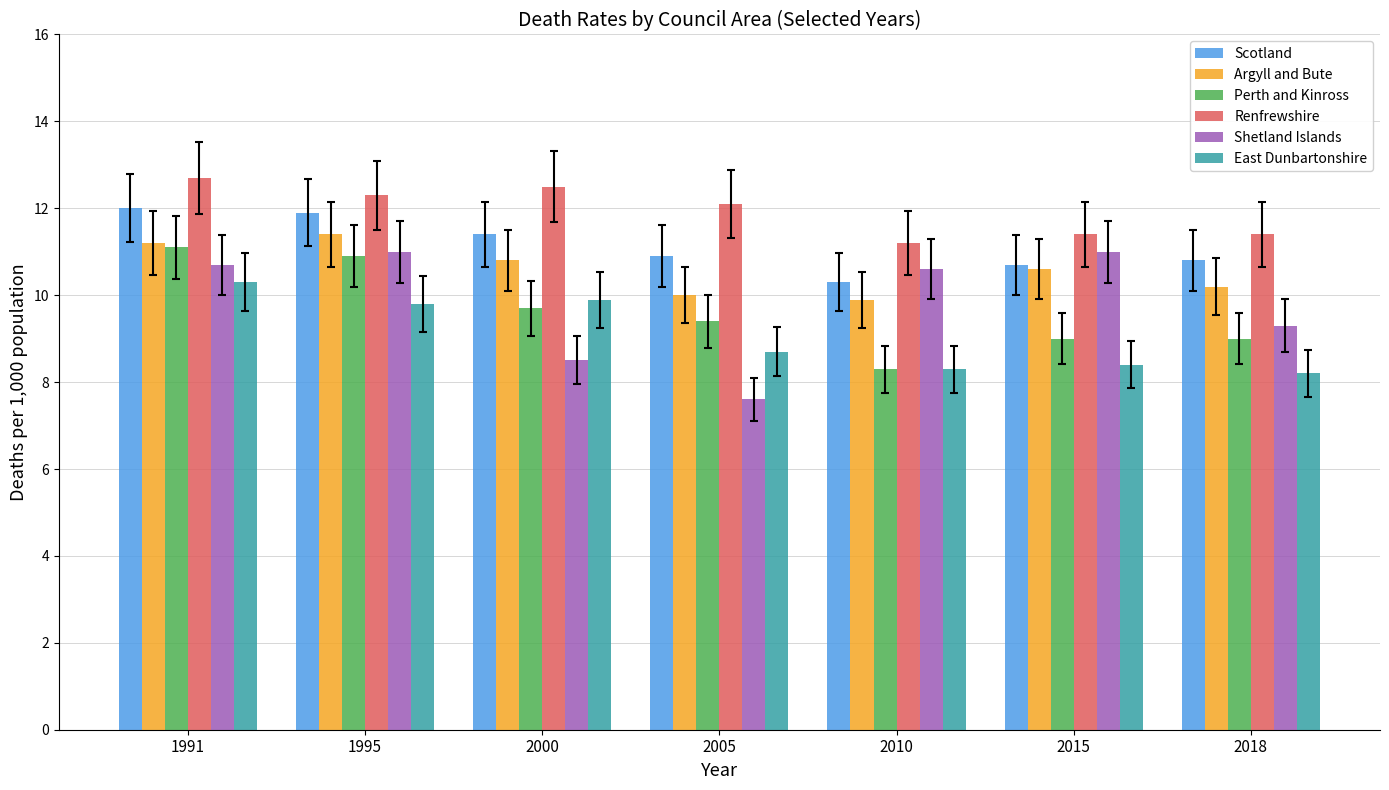

What is the spread (max minus min) of values at 2005?

4.5